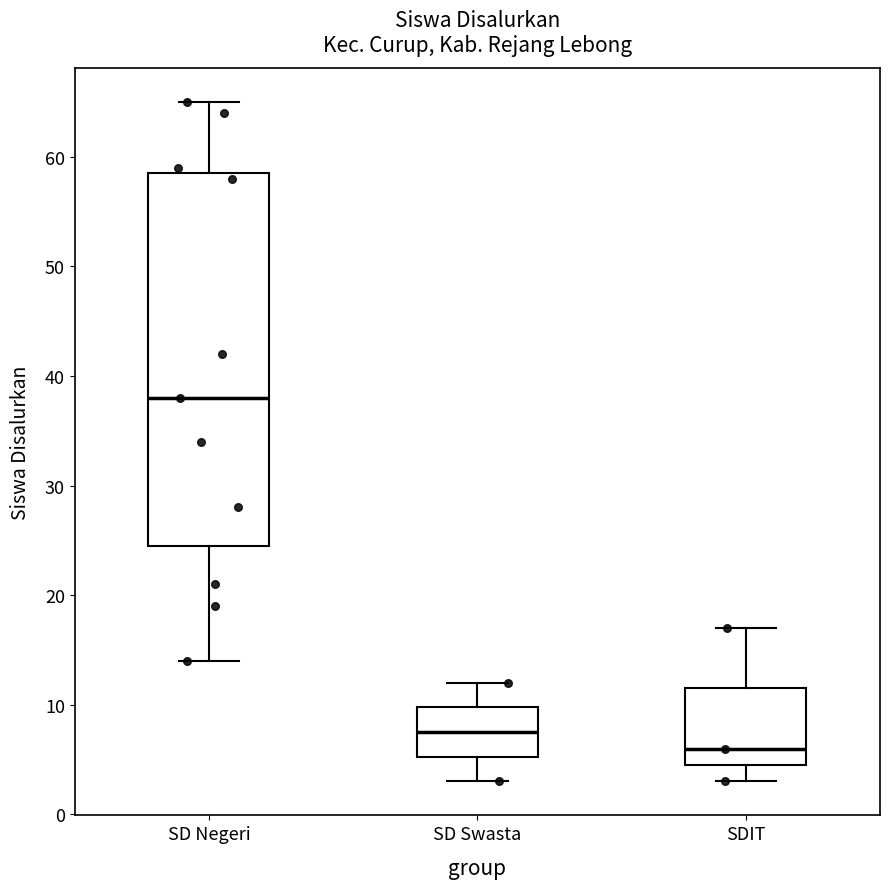

Where is the upper edge of the box for SD Negeri on the y-axis? The values are not printed on the chart, so give them approximately, as read against the axis.

59